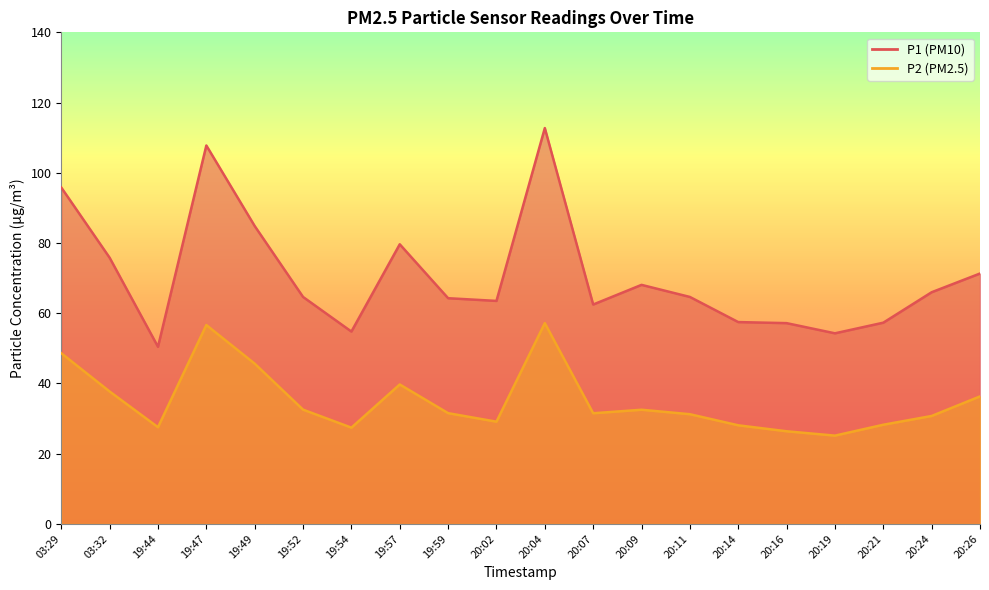

Reading left to right, list all the values displayed in this chart.

P1: 03:29=95.8	03:32=75.8	19:44=50.4	19:47=107.8	19:49=84.8	19:52=64.6	19:54=54.8	19:57=79.6	19:59=64.3	20:02=63.5	20:04=112.7	20:07=62.5	20:09=68.1	20:11=64.6	20:14=57.5	20:16=57.2	20:19=54.3	20:21=57.3	20:24=66.0	20:26=71.3
P2: 03:29=48.6	03:32=37.7	19:44=27.5	19:47=56.6	19:49=45.6	19:52=32.5	19:54=27.4	19:57=39.7	19:59=31.5	20:02=29.1	20:04=57.2	20:07=31.5	20:09=32.5	20:11=31.2	20:14=28.1	20:16=26.4	20:19=25.1	20:21=28.2	20:24=30.7	20:26=36.3